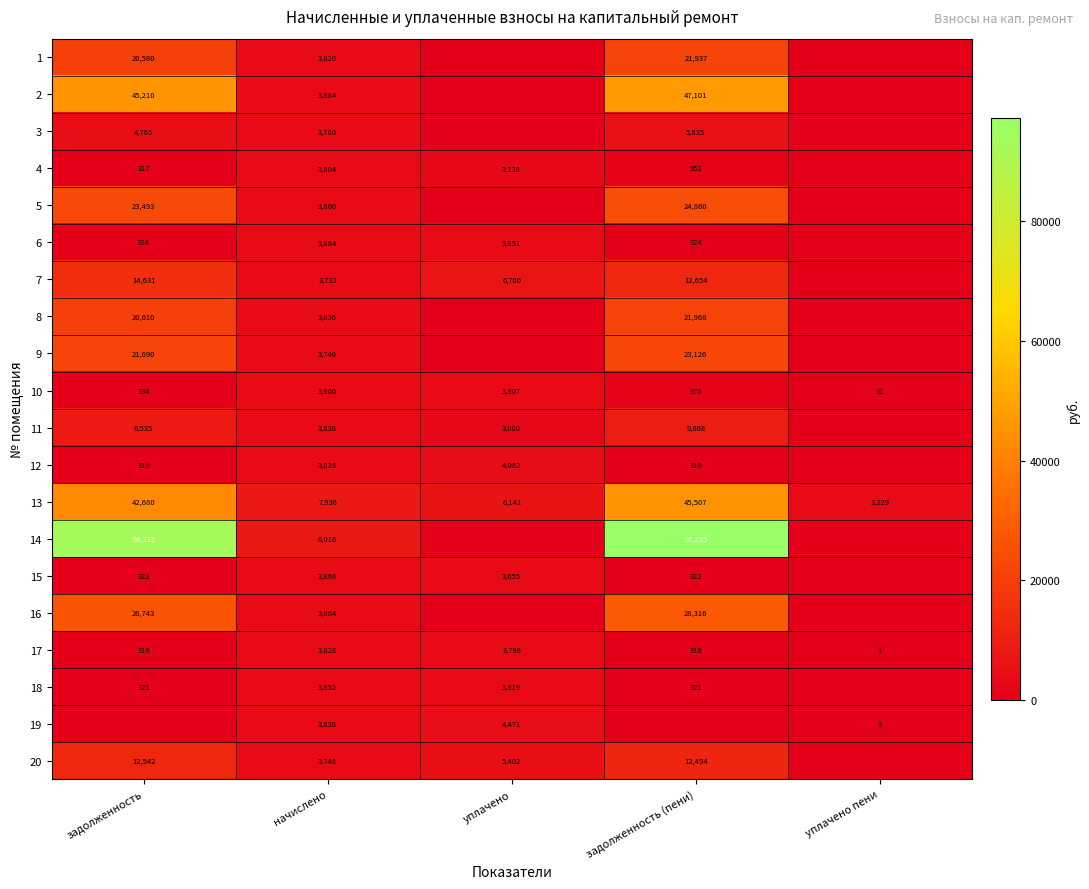

What is the difference between the highest and lowest values at начислено?

4284